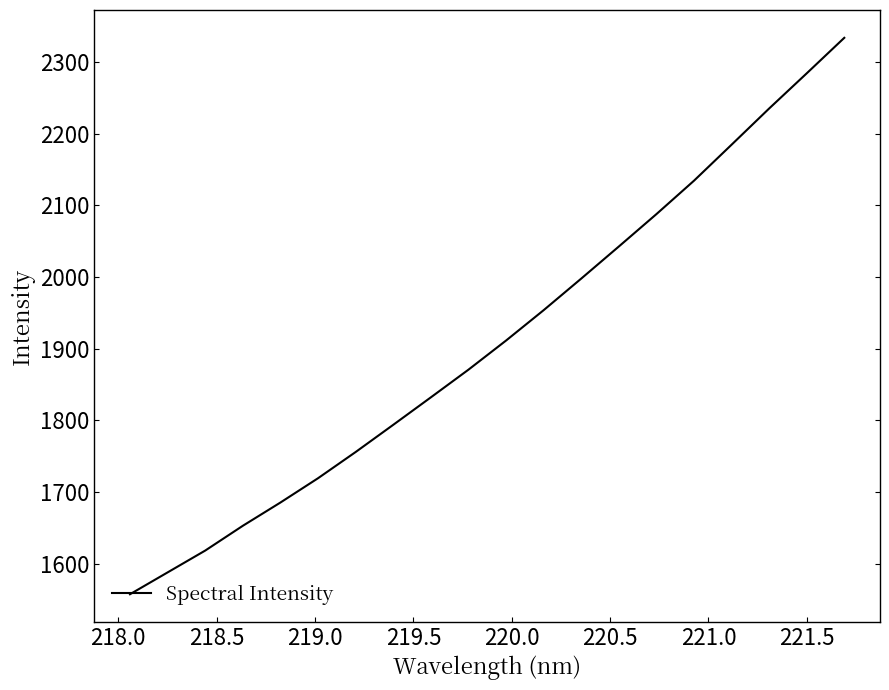

What is the smallest value displayed?

1557.6